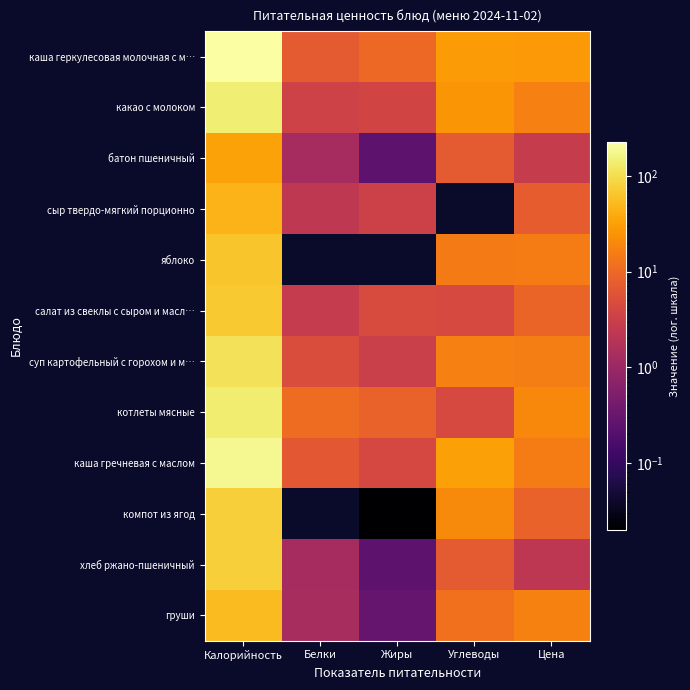

At Углеводы, list the series in order from largest to smallest.

каша геркулесовая молочная с м…, сыр твердо-мягкий порционно, каша гречневая с маслом, какао с молоком, компот из ягод, суп картофельный с горохом и м…, яблоко, груши, батон пшеничный, хлеб ржано-пшеничный, салат из свеклы с сыром и масл…, котлеты мясные